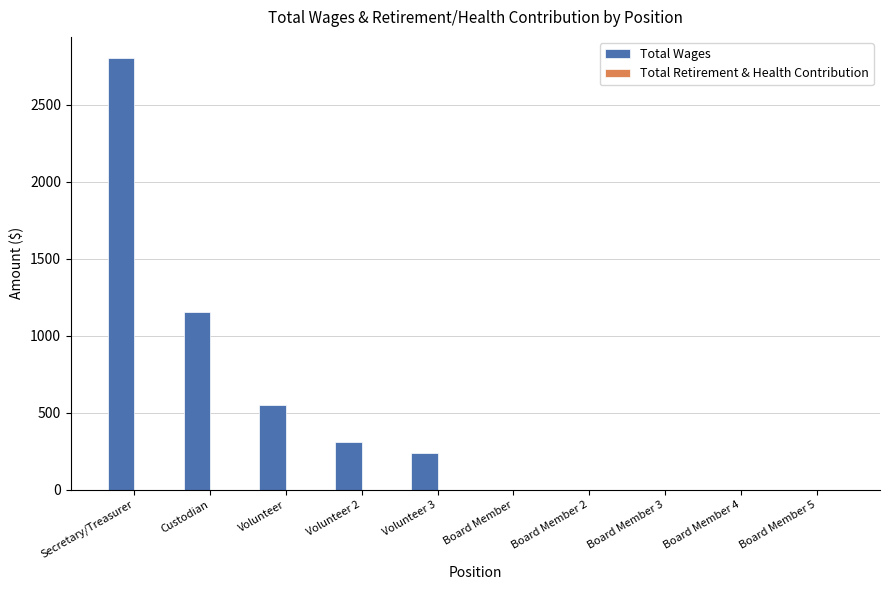

Which label corresponds to the largest value in the chart?

Secretary/Treasurer